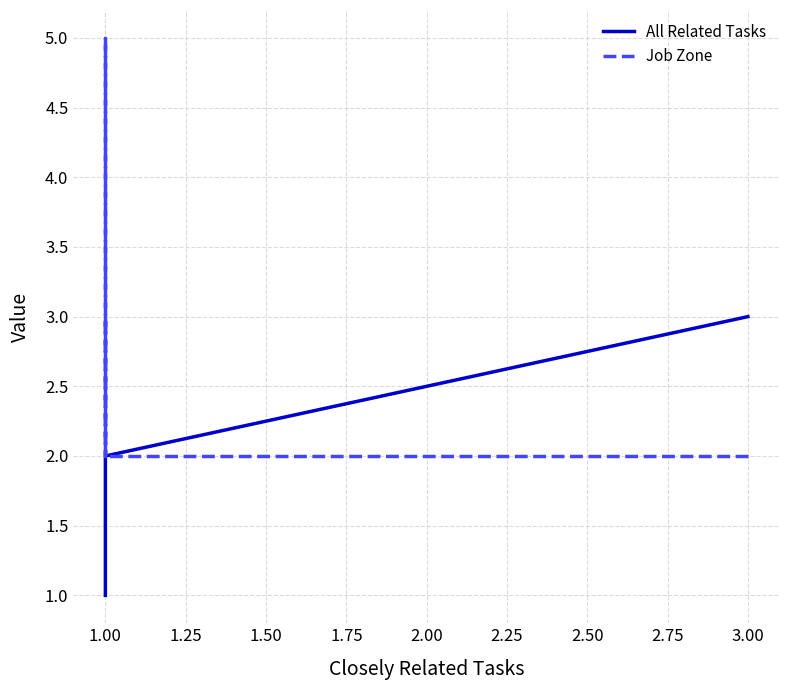

True or false: All Related Tasks and Job Zone cross at least once.

False